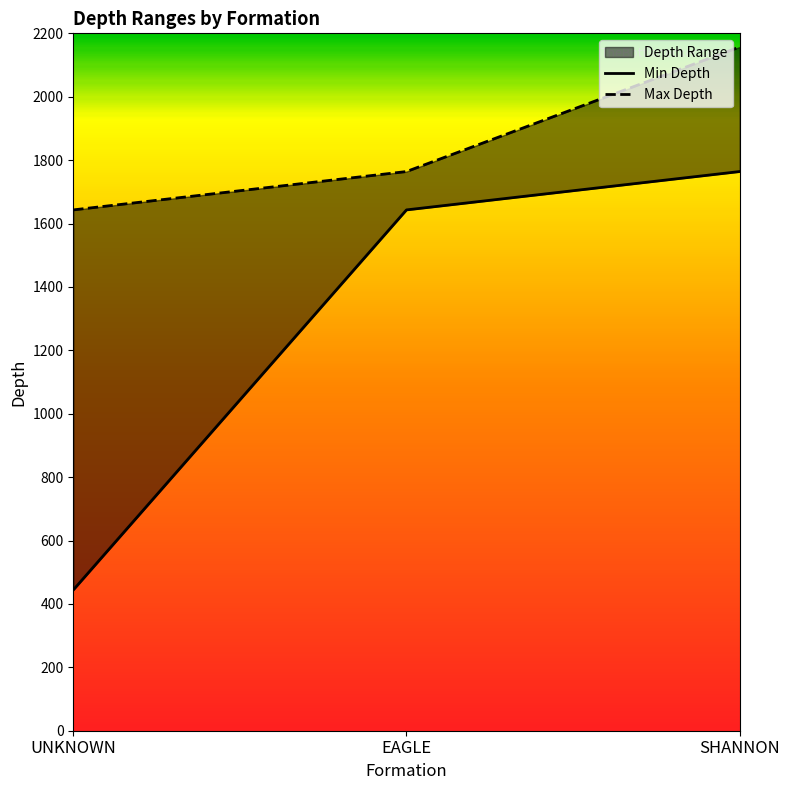

What is the difference between the maximum and second lowest values in the Max Depth series?

393